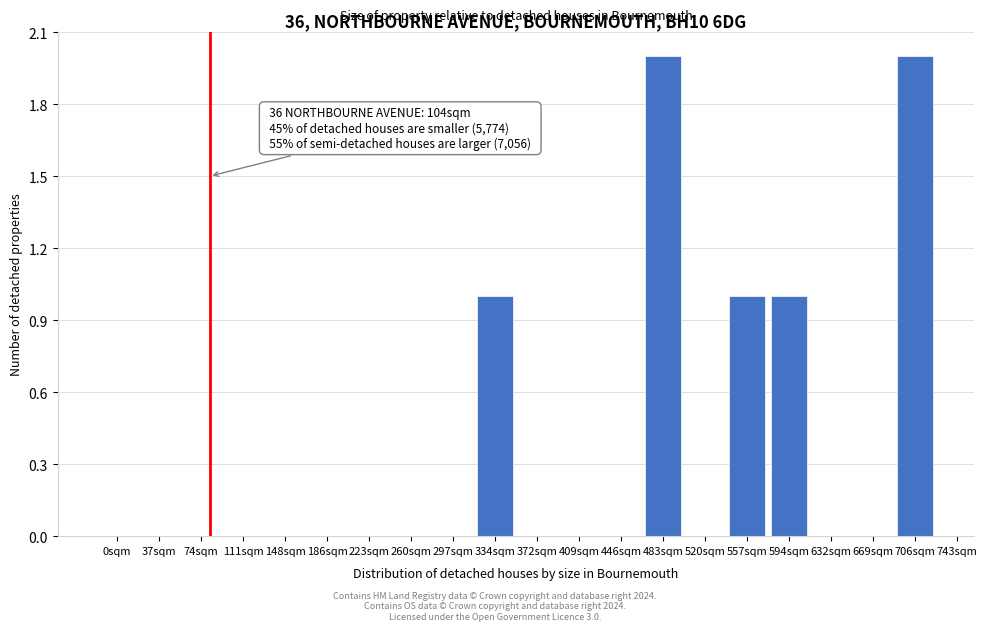

Reading left to right, what are all the values shown in this chart?

0sqm=0	37sqm=0	74sqm=0	111sqm=0	148sqm=0	186sqm=0	223sqm=0	260sqm=0	297sqm=0	334sqm=1	372sqm=0	409sqm=0	446sqm=0	483sqm=2	520sqm=0	557sqm=1	594sqm=1	632sqm=0	669sqm=0	706sqm=2